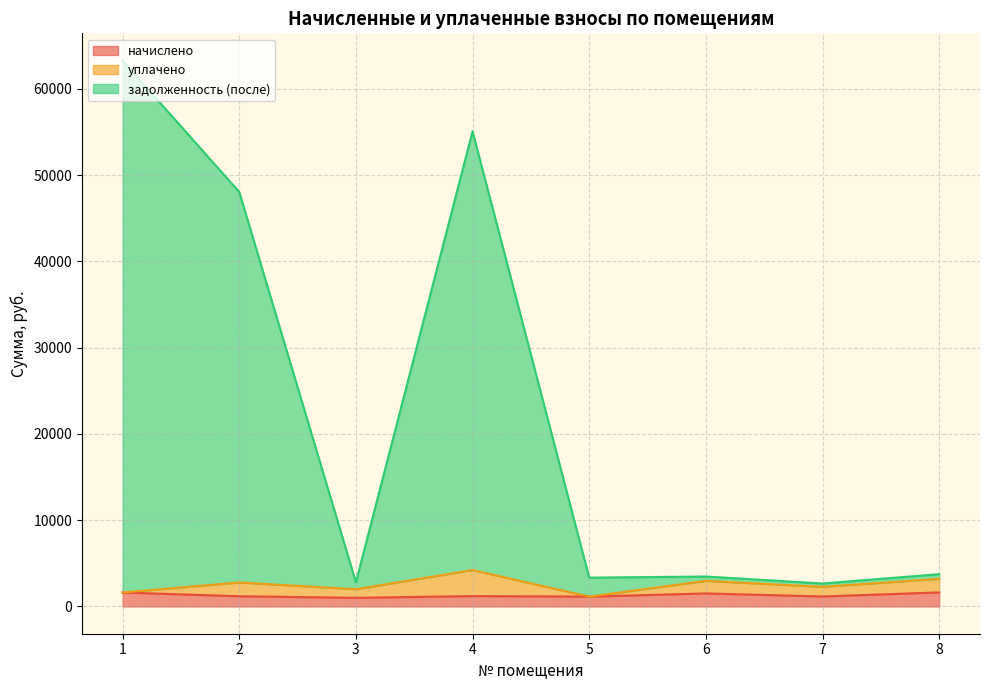

Which category has the highest value across all series?

1